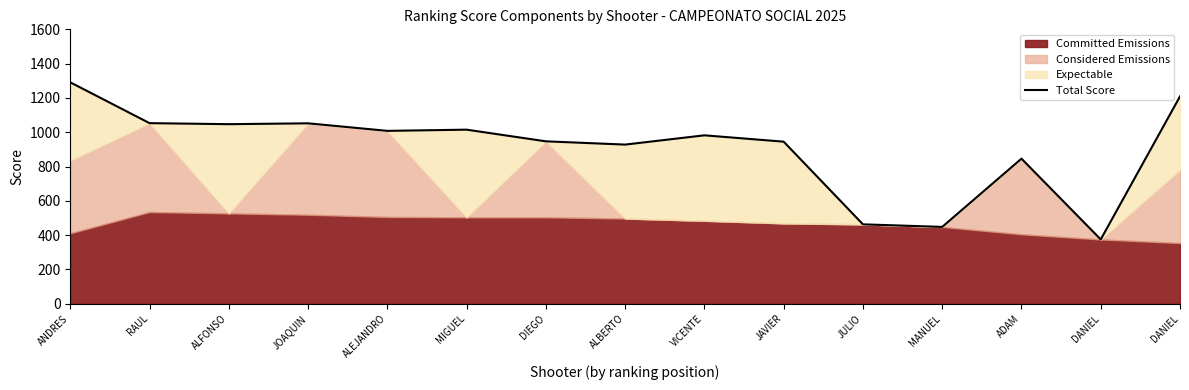

What is the difference between the maximum and second lowest values?

843